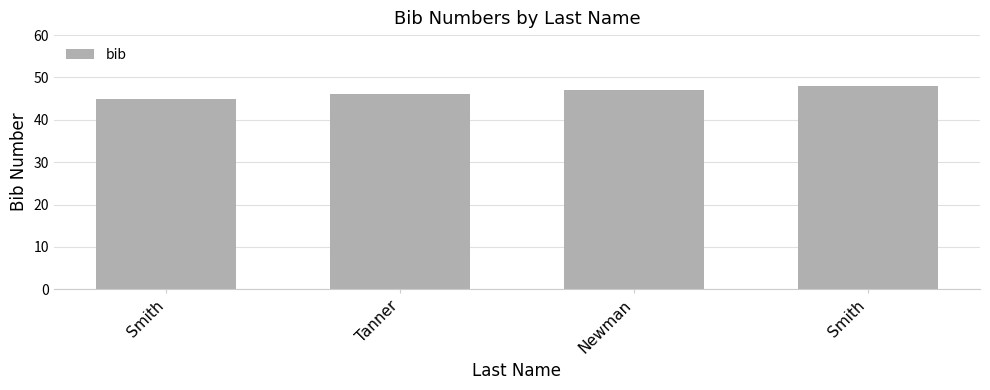

Reading left to right, list all the values displayed in this chart.

Smith=45	Tanner=46	Newman=47	Smith=48